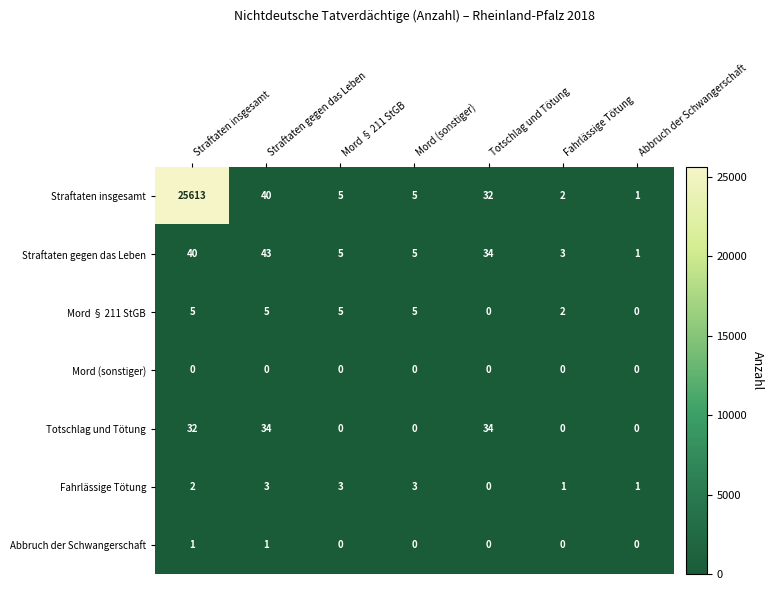

Count the Abbruch der Schwangerschaft values in the range 0 to 1.

7